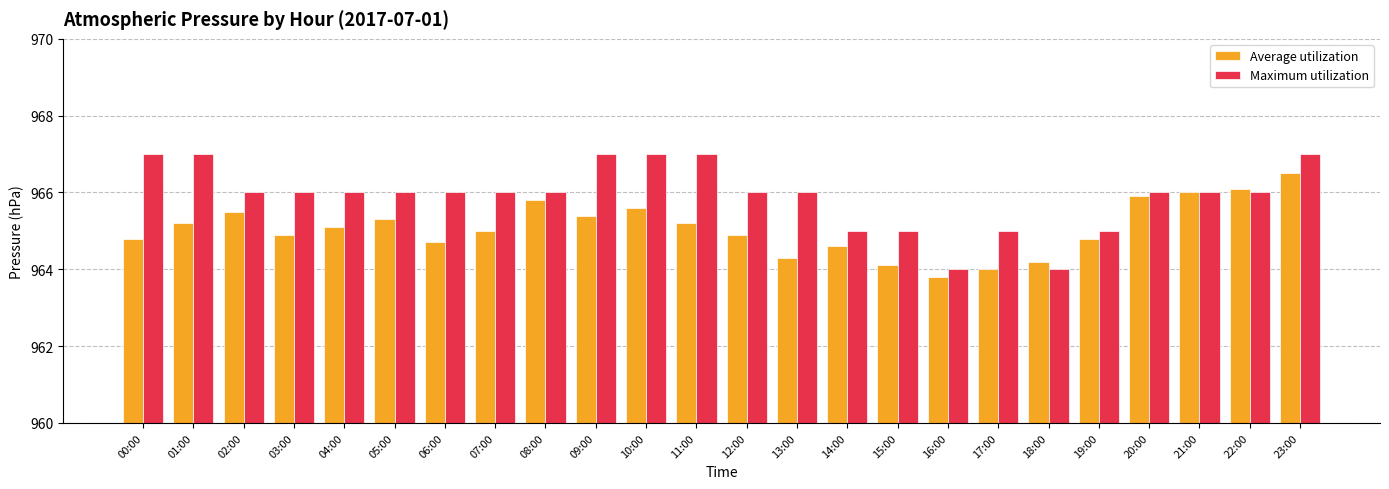

What is the difference between the maximum and second lowest values in the Maximum utilization series?

3.0